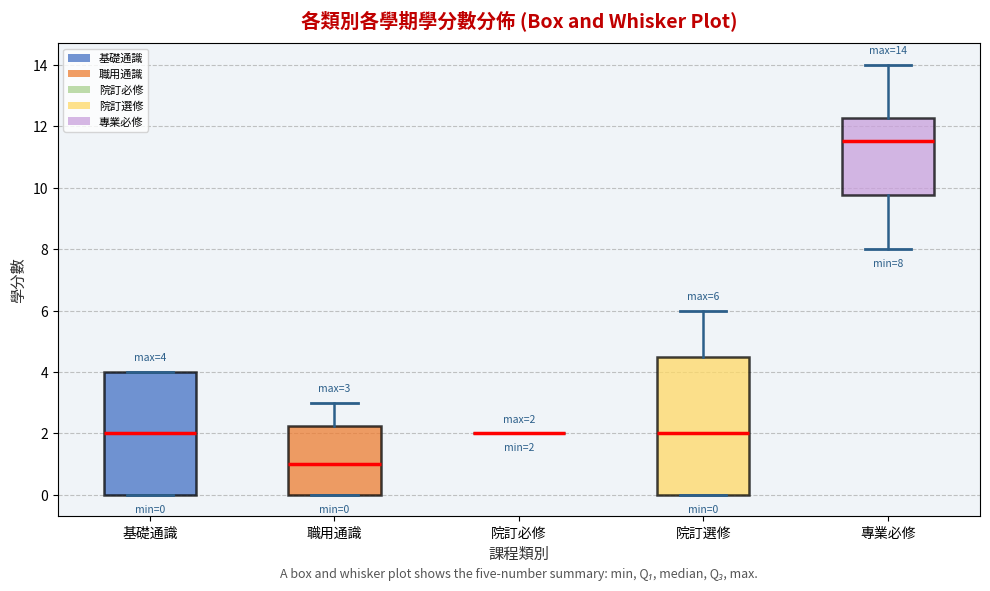

Which box is the tallest, from its lower edge to its upper edge?

院訂選修